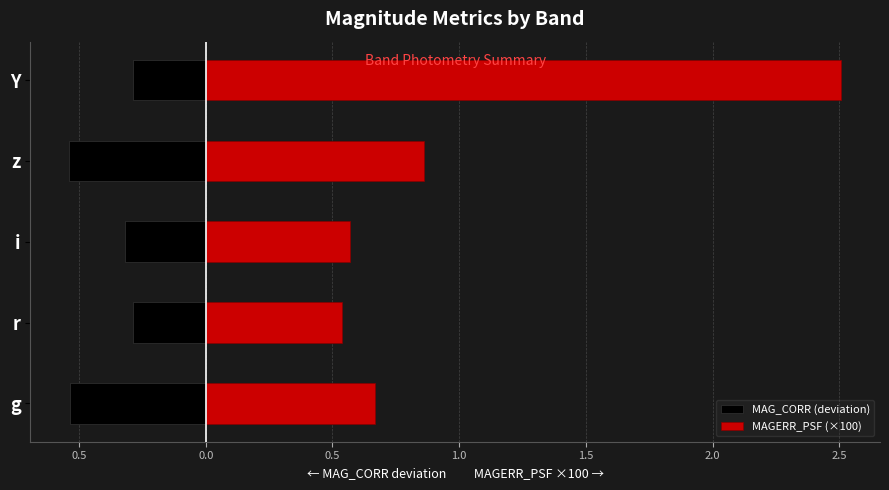

Is it true that MAG_CORR (deviation) equals -0.3 at g?

False